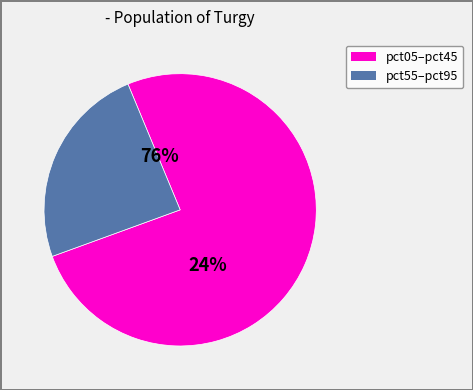

True or false: pct95 accounts for 17% of the total.

False